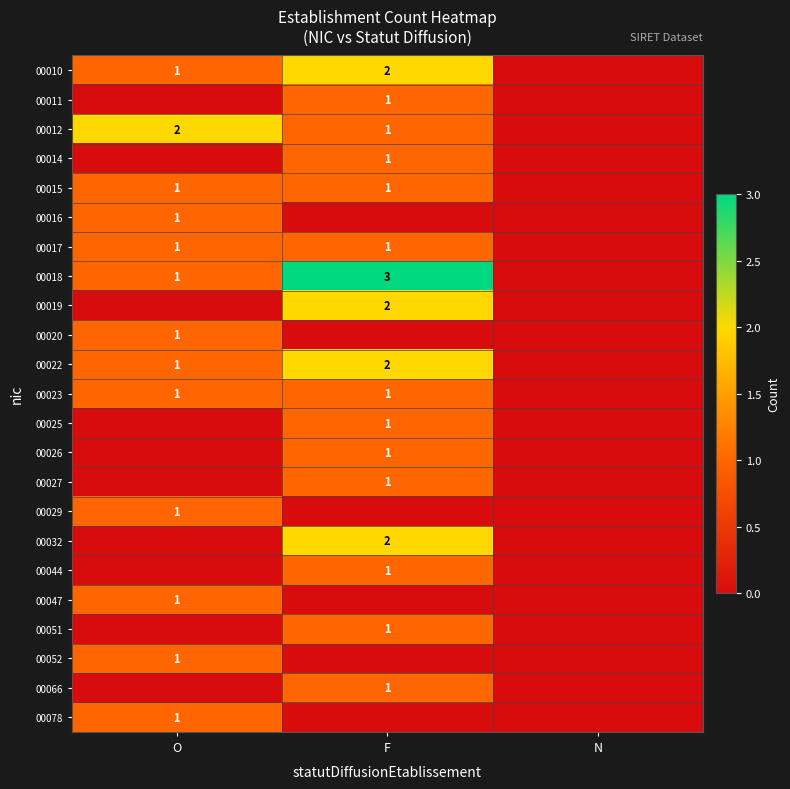

True or false: 00022 has a value of 3 at F.

False